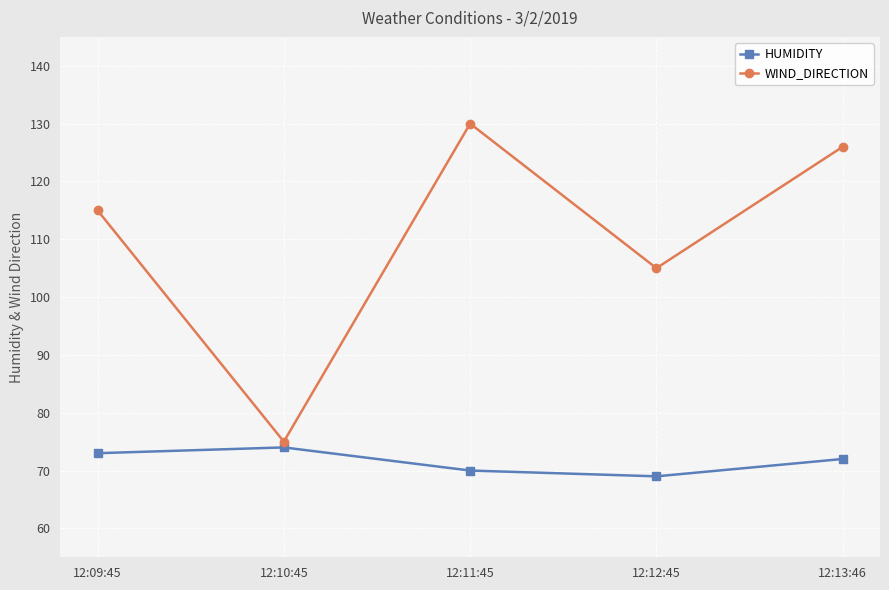

Reading right to left, what are all the values shown in this chart?

HUMIDITY: 72	69	70	74	73
WIND_DIRECTION: 126	105	130	75	115